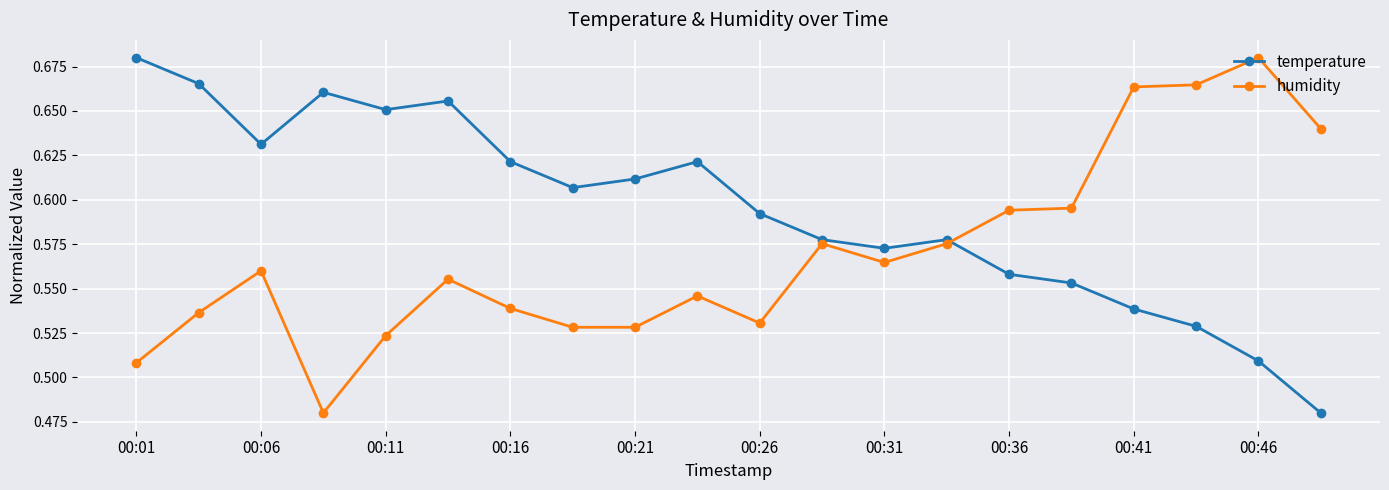

How many distinct data groups are displayed?

2